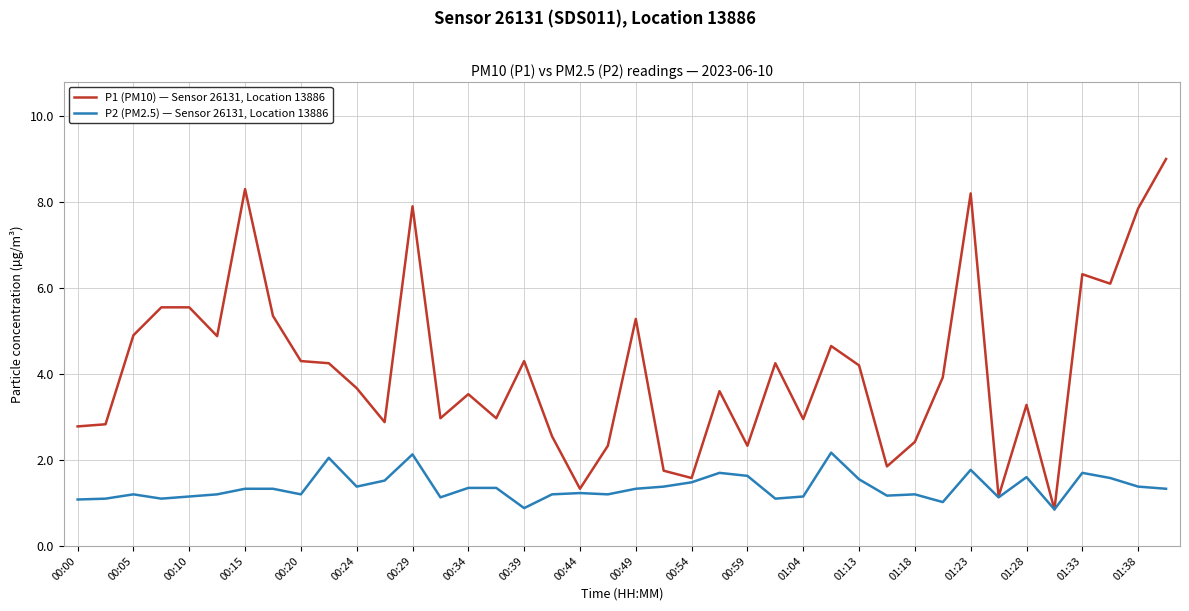

At how many categories does at least one series exceed 4?

19